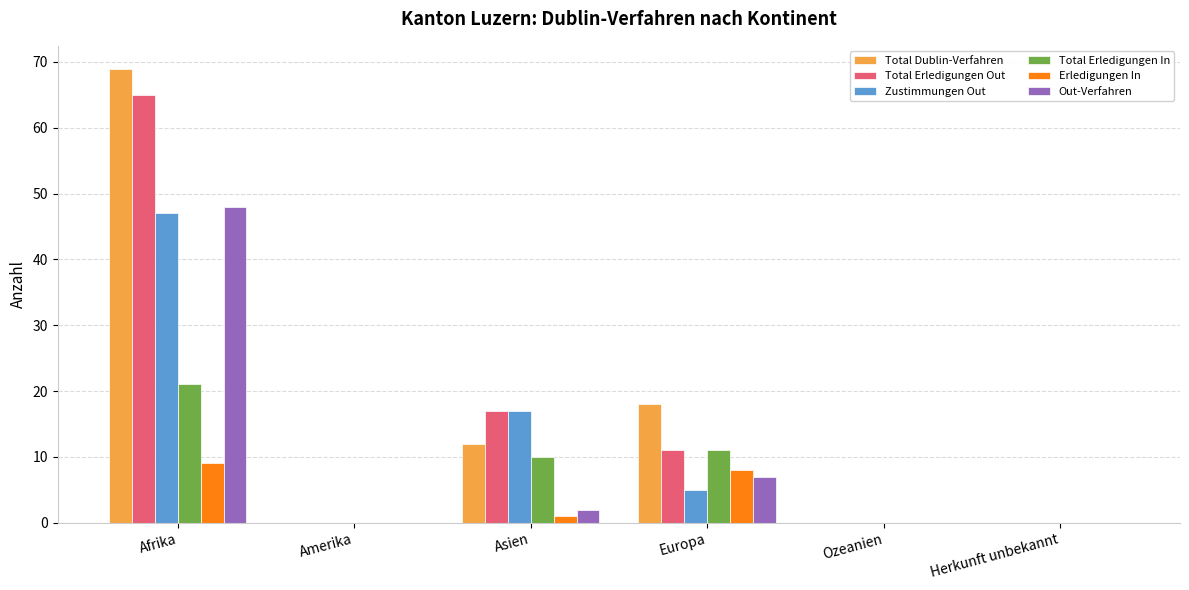

At which label does Out-Verfahren reach its peak?

Afrika